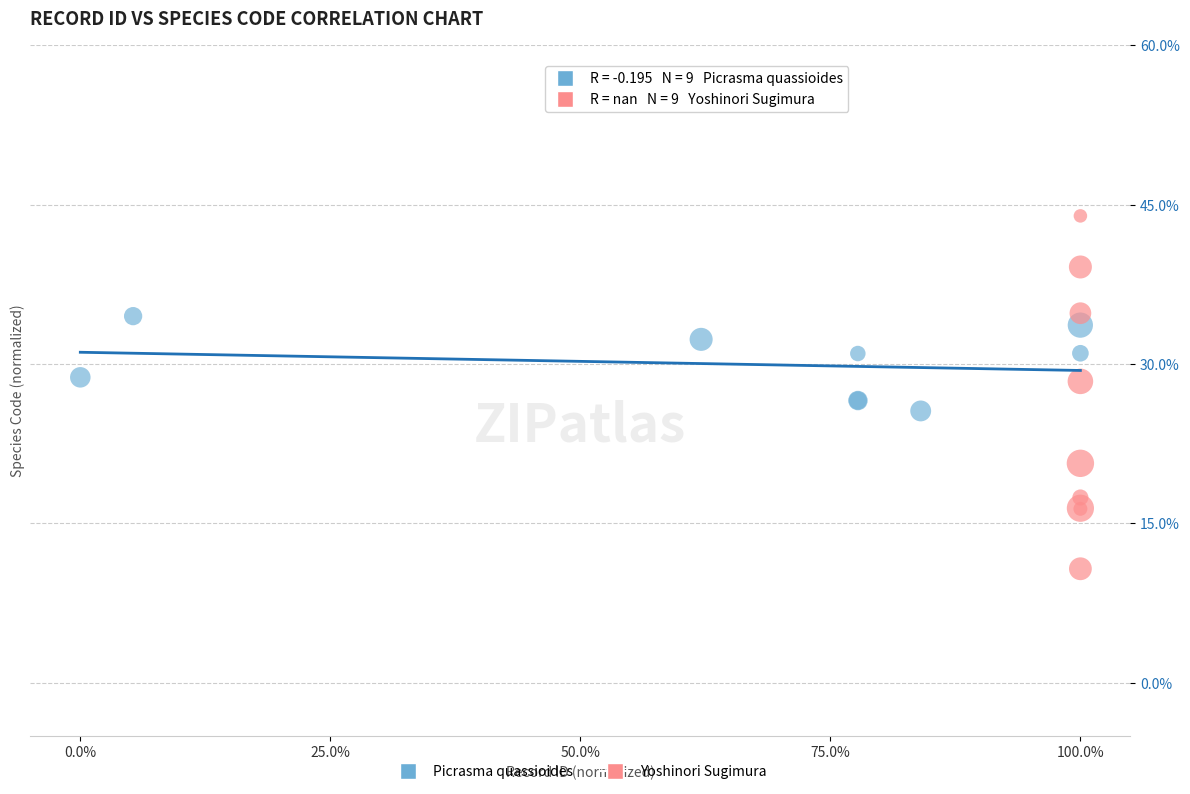

Which series has the widest spread of Y values?

Yoshinori Sugimura